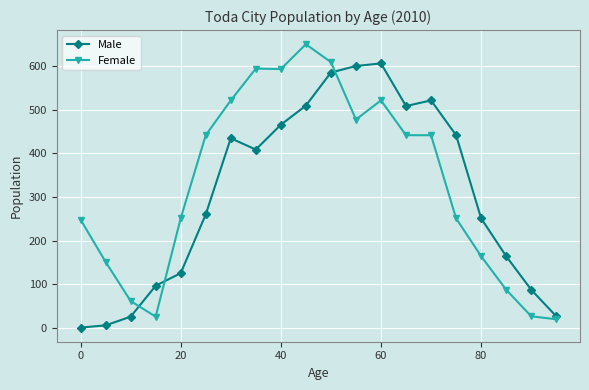

What is the difference between the maximum and minimum values in the Female series?

632